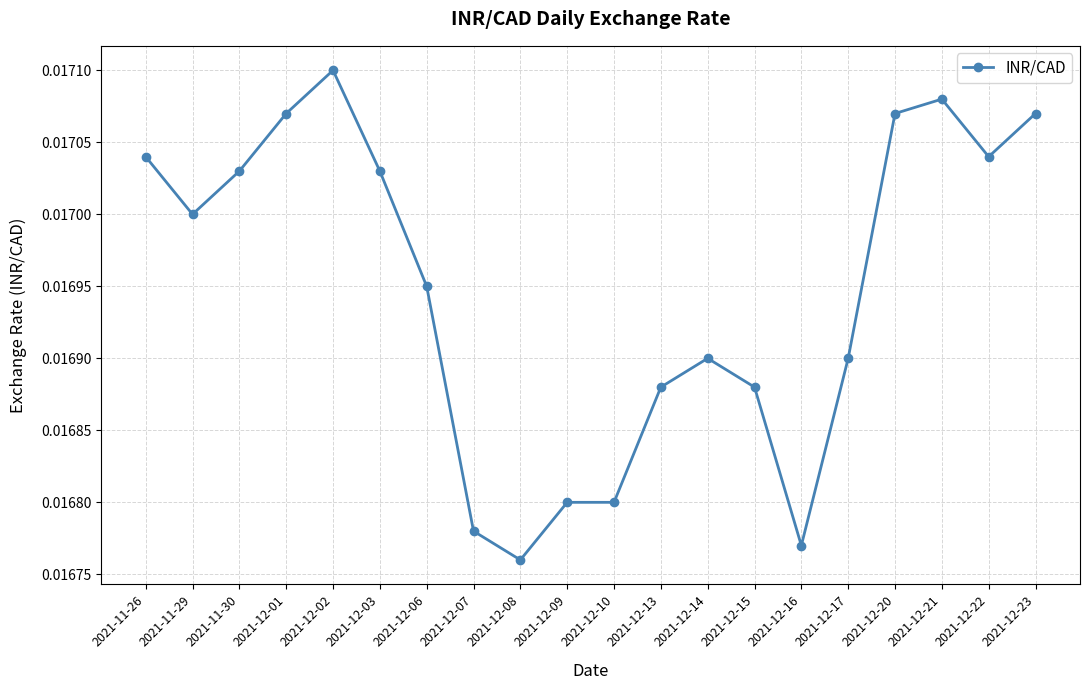

What is the label of the 7th point from the right?

2021-12-15